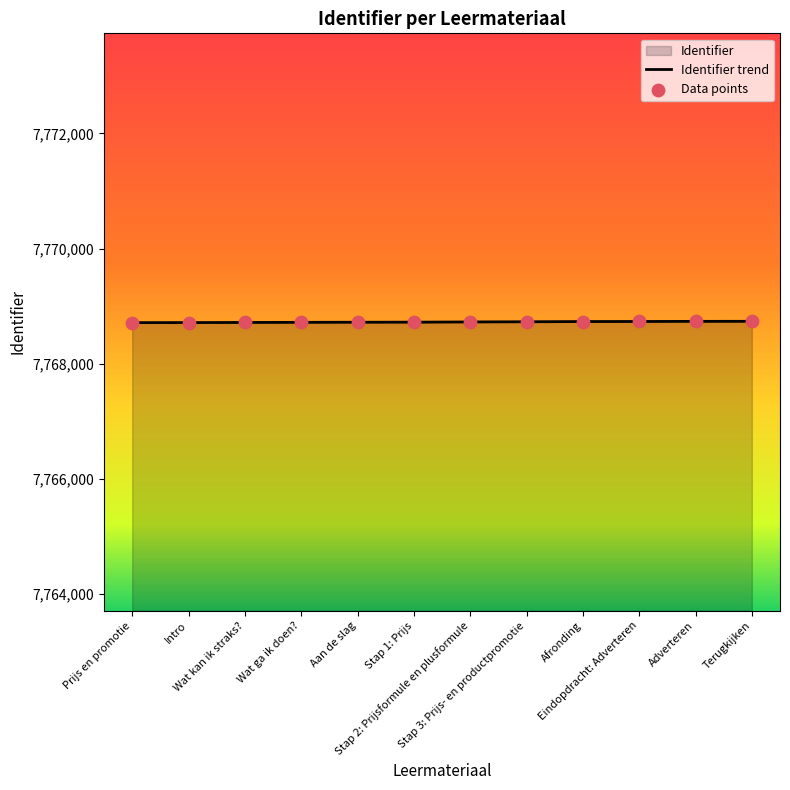

What is the change in value from Wat ga ik doen? to Stap 2: Prijsformule en plusformule?

+7